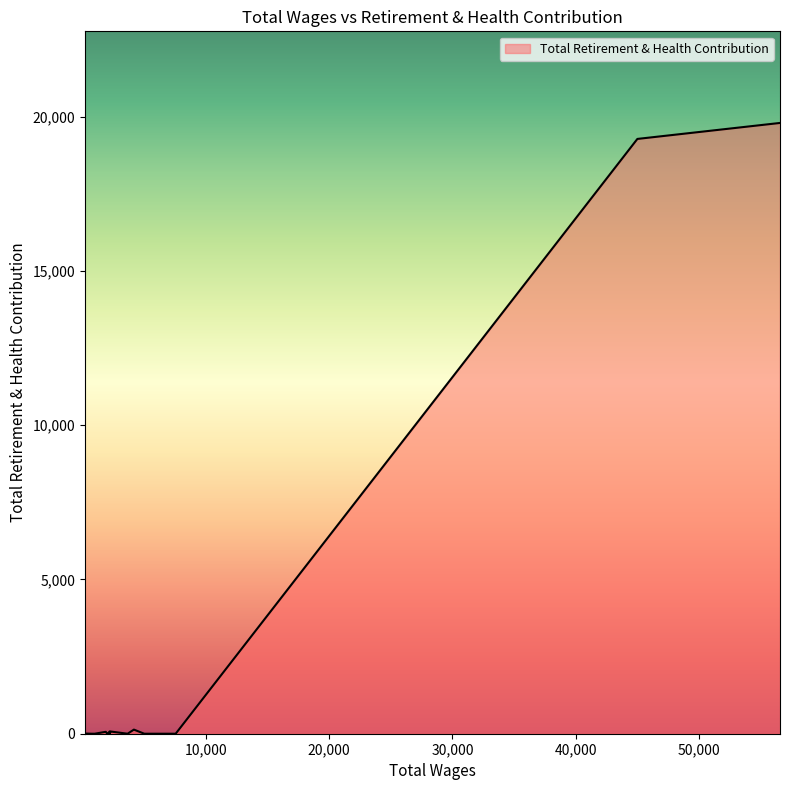

How many series are shown in this chart?

1